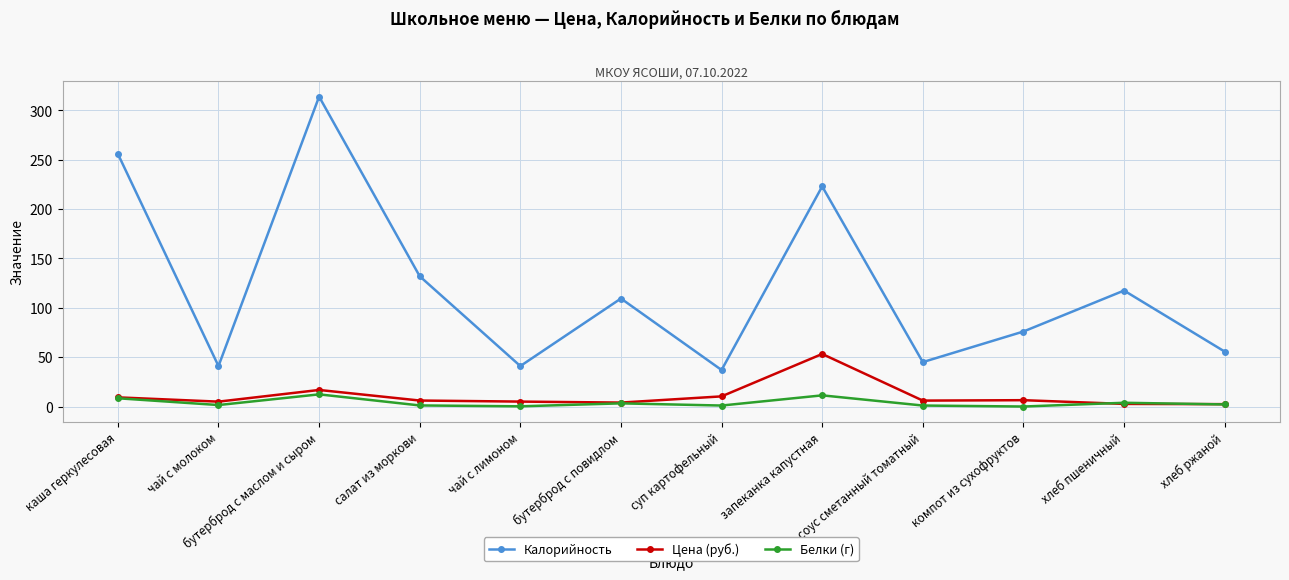

True or false: Калорийность has a value of 152.4 at запеканка капустная.

False